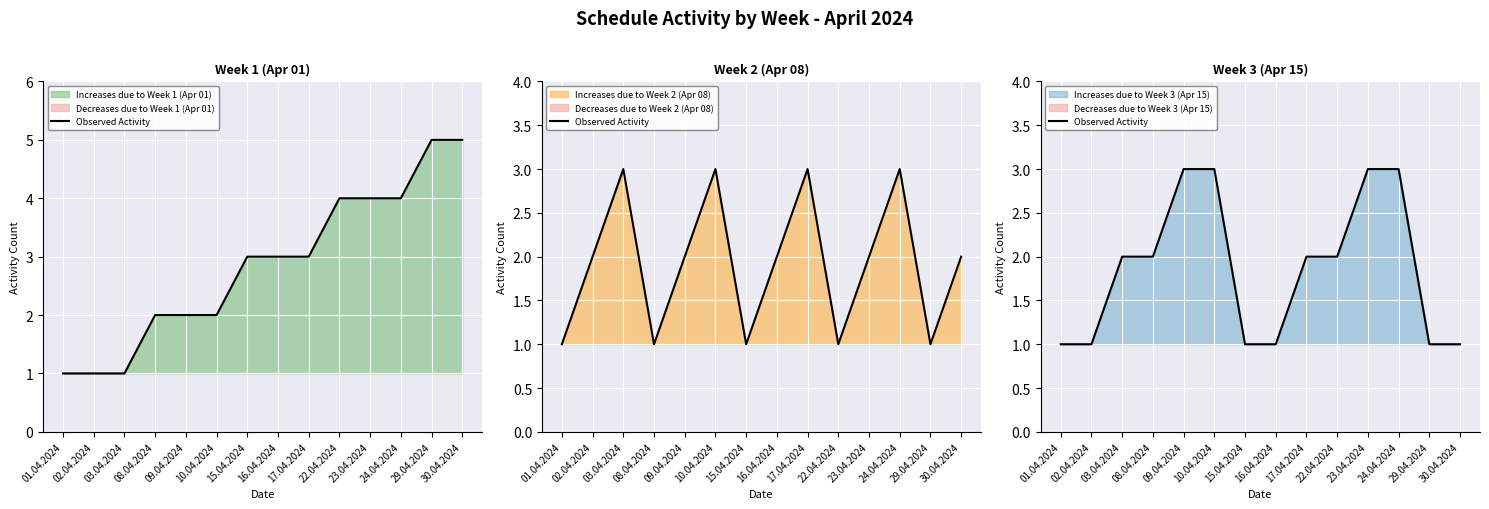

Where does the data first go above 2?

09.04.2024